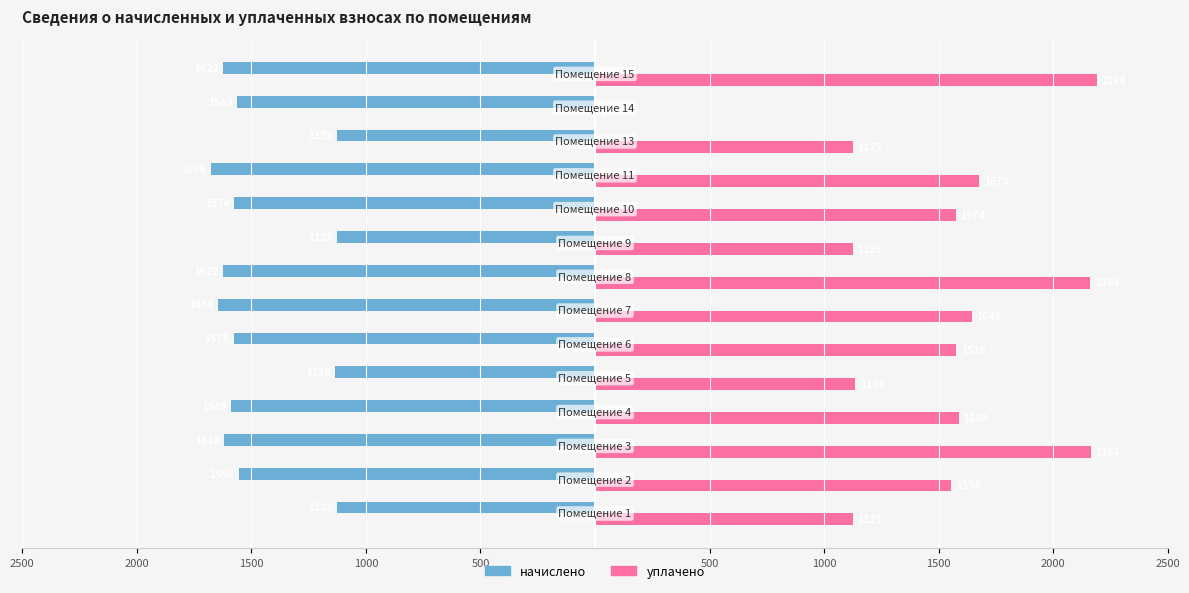

What are all the series names shown in the legend?

начислено, уплачено